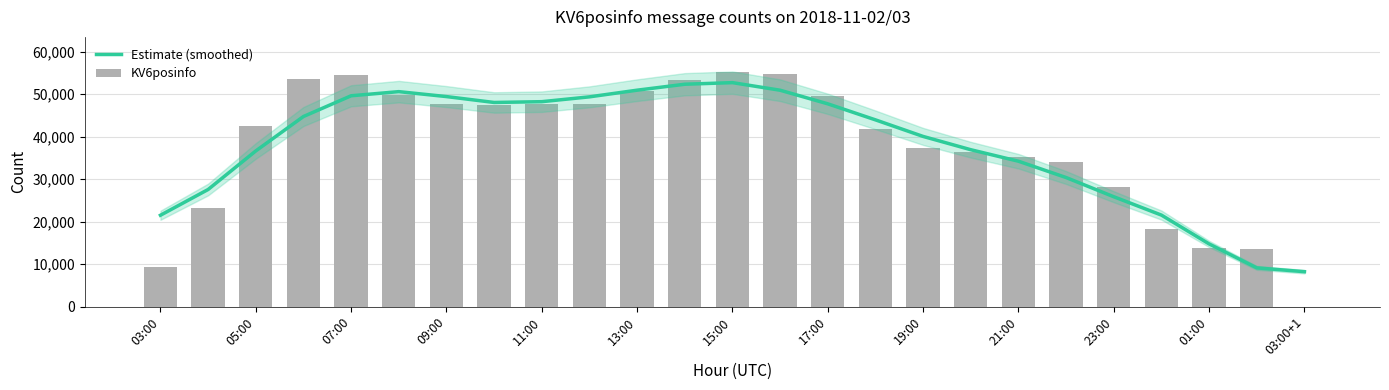

What are all the series names shown in the legend?

Estimate (smoothed), KV6posinfo